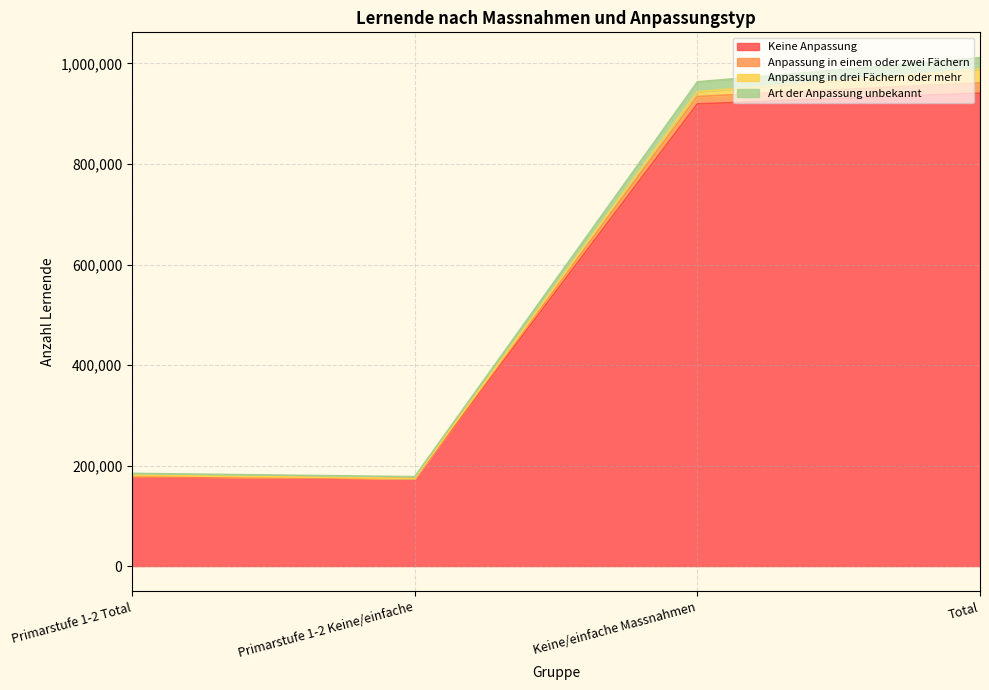

True or false: Keine Anpassung has a value of 940925 at Total.

True